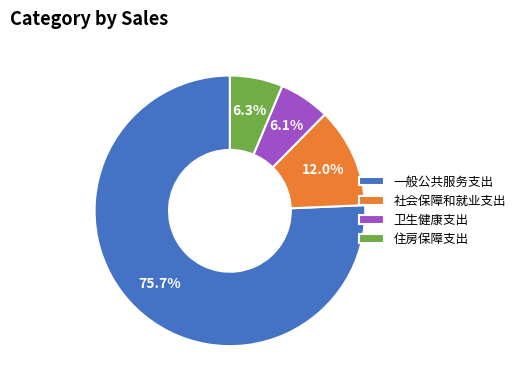

Does 卫生健康支出 account for over 50% of the chart?

No